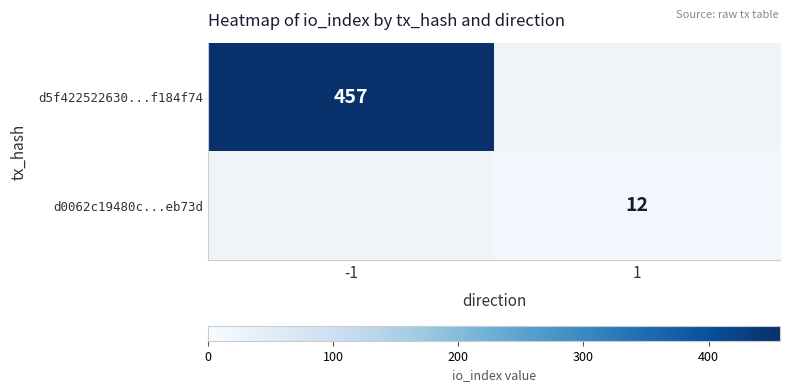

The d0062c19480c...eb73d series shows 5 at 1. True or false?

False